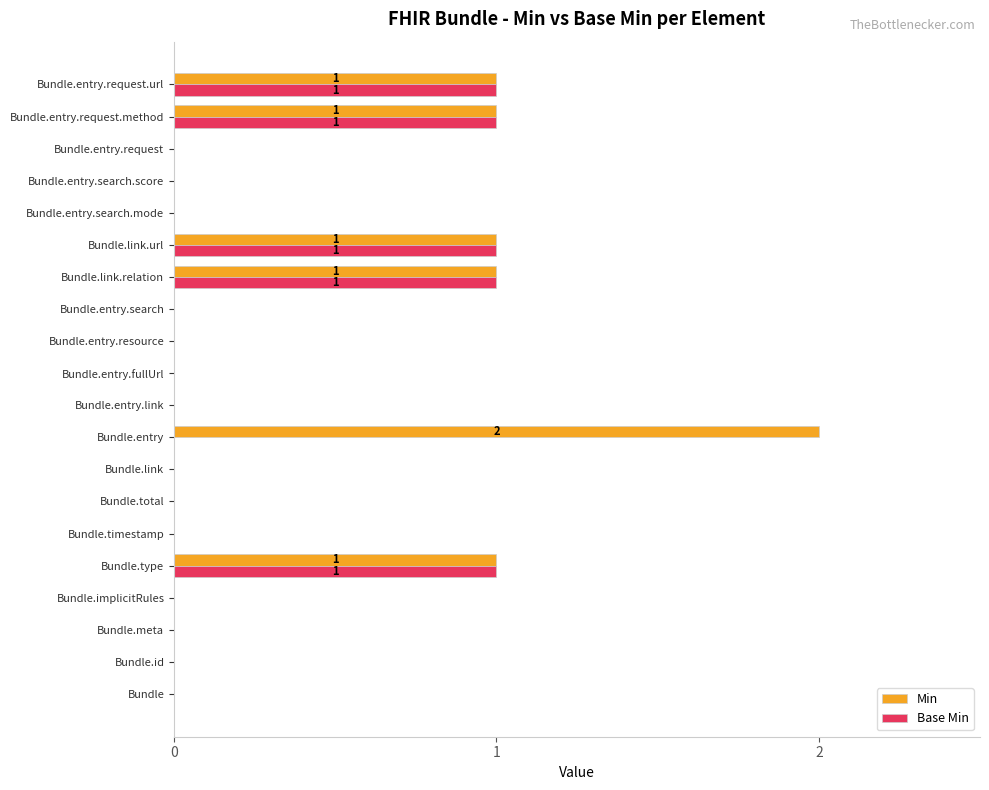

Which series has the largest total across all categories?

Min